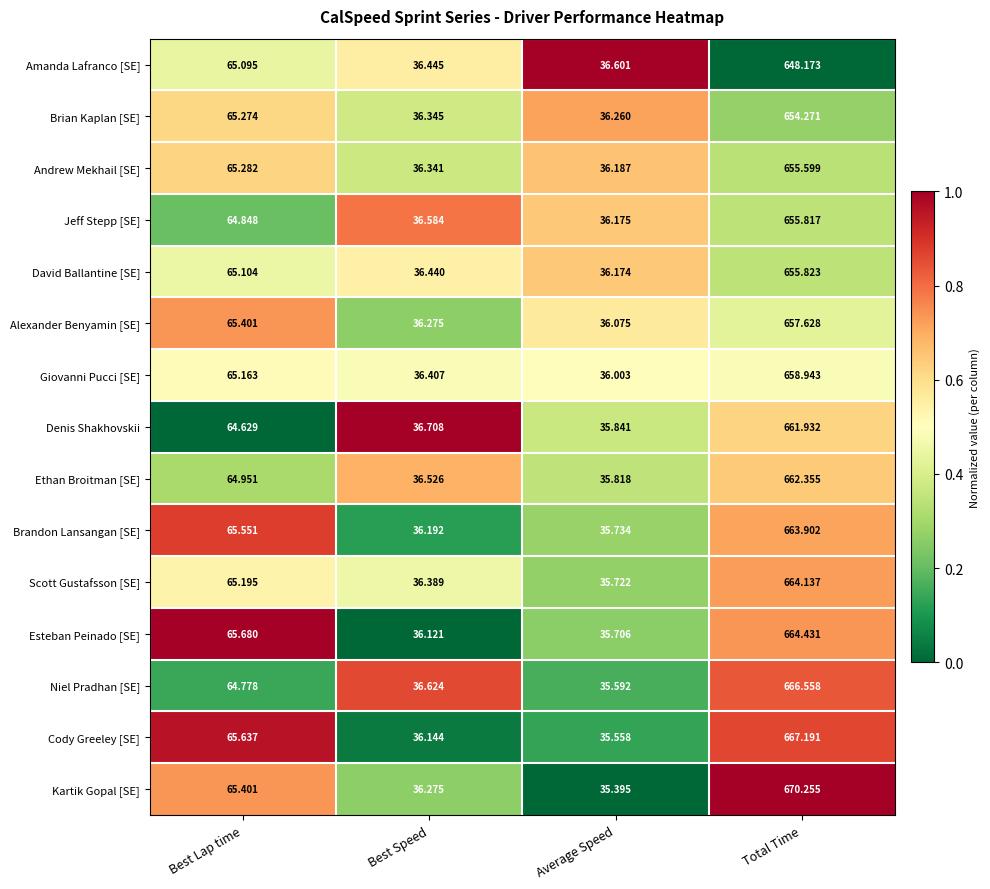

What is the difference between the highest and lowest values at Average Speed?

1.2